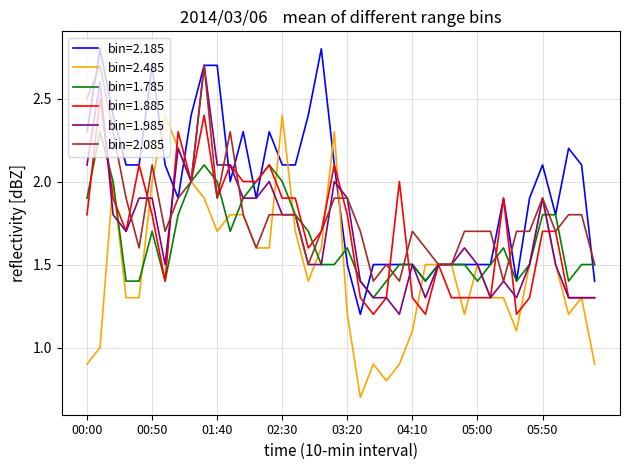

Which series has the largest range (max minus min)?

bin=2.485